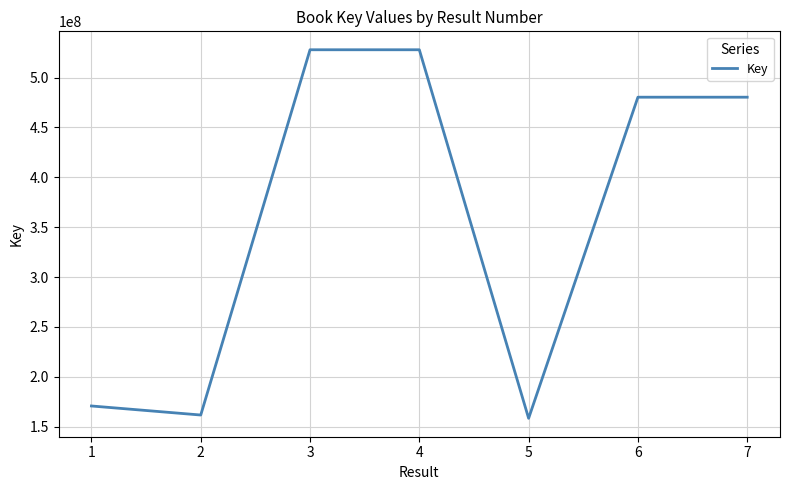

What is the ratio of the value at 3 to the value at 4?

1.0